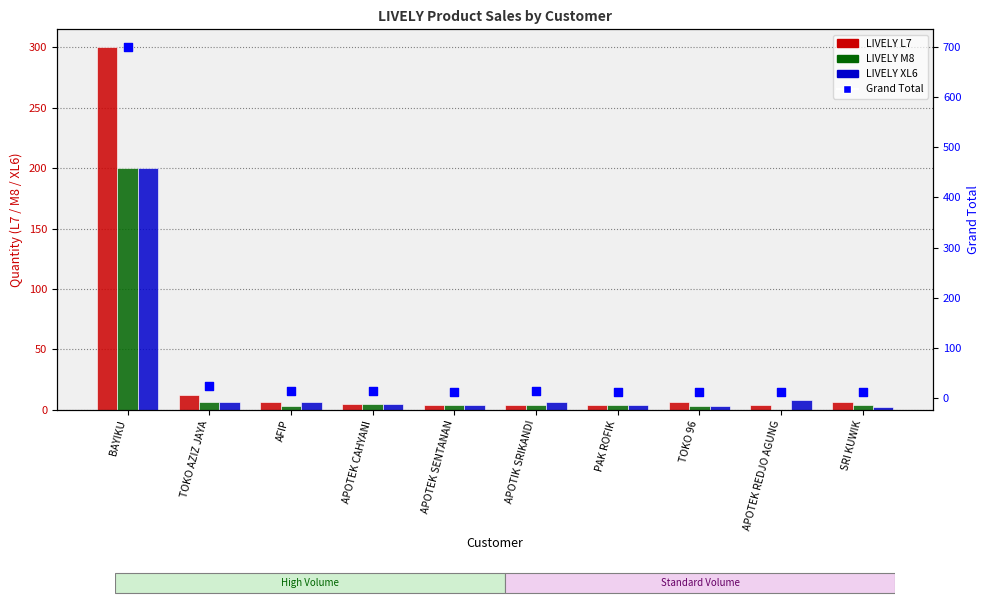

Which series contains the highest Y value?

Grand Total